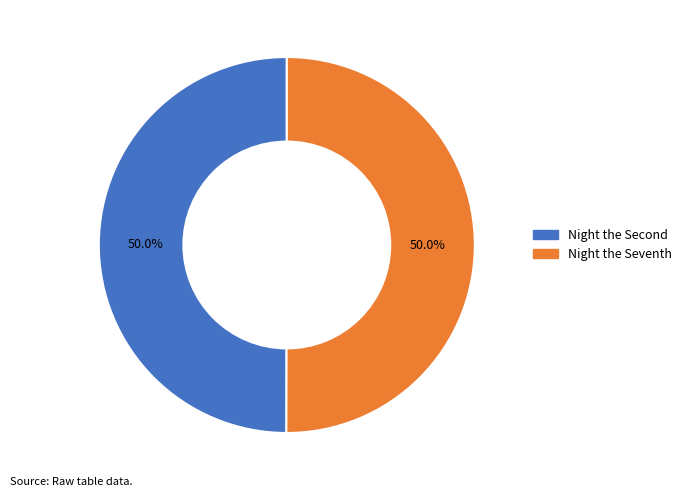

What is the largest slice in the pie chart?

Night the Seventh